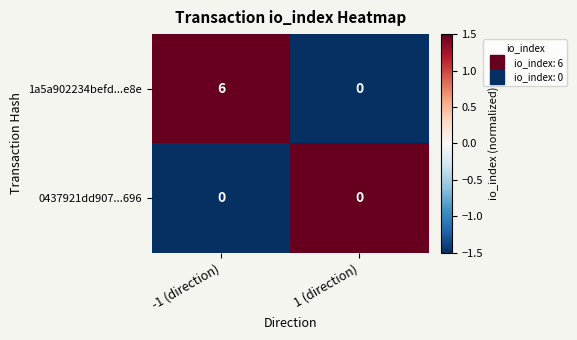

What is the highest value of the 1a5a902234befd...e8e series?

6